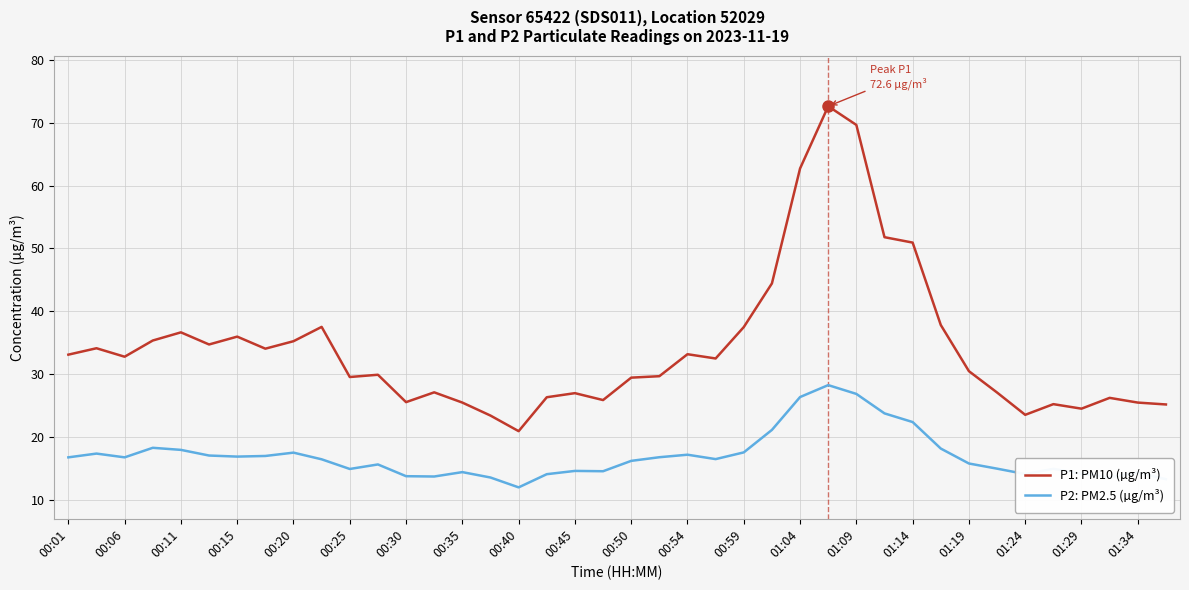

True or false: P2: PM2.5 (µg/m³) and P1: PM10 (µg/m³) cross at least once.

False